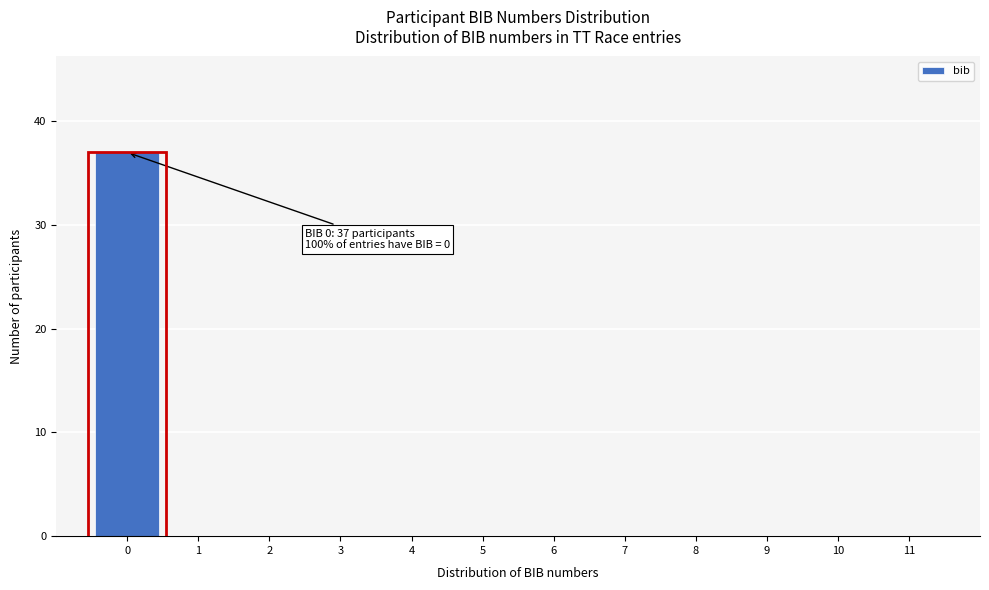

Over which range of the x-axis is the bar tallest?

-0.5 to 0.5